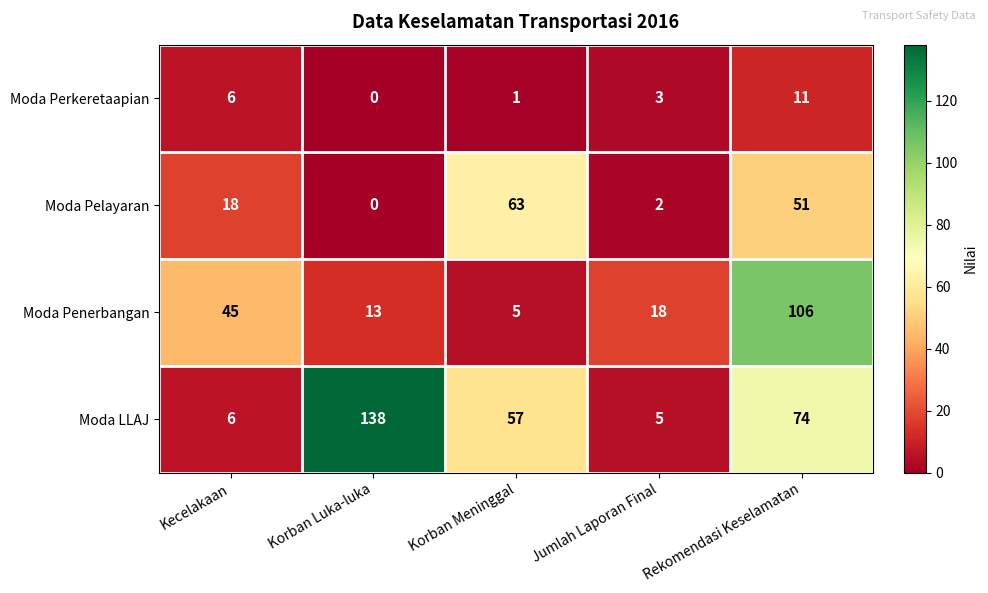

Which category has the highest value in the Moda Perkeretaapian series?

Rekomendasi Keselamatan